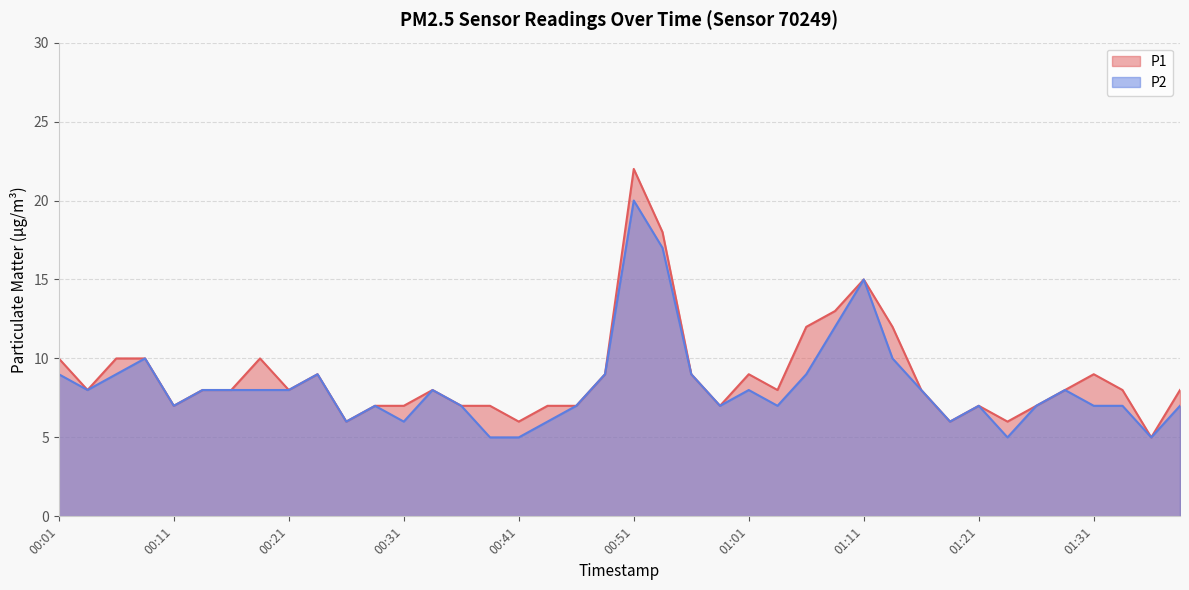

True or false: P2 has a value of 4 at 00:09.

False